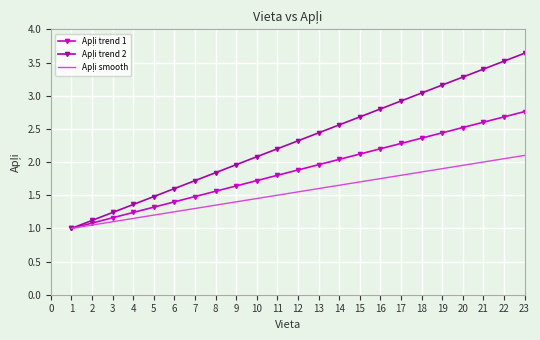

At which category is the sum across all series the highest?

23